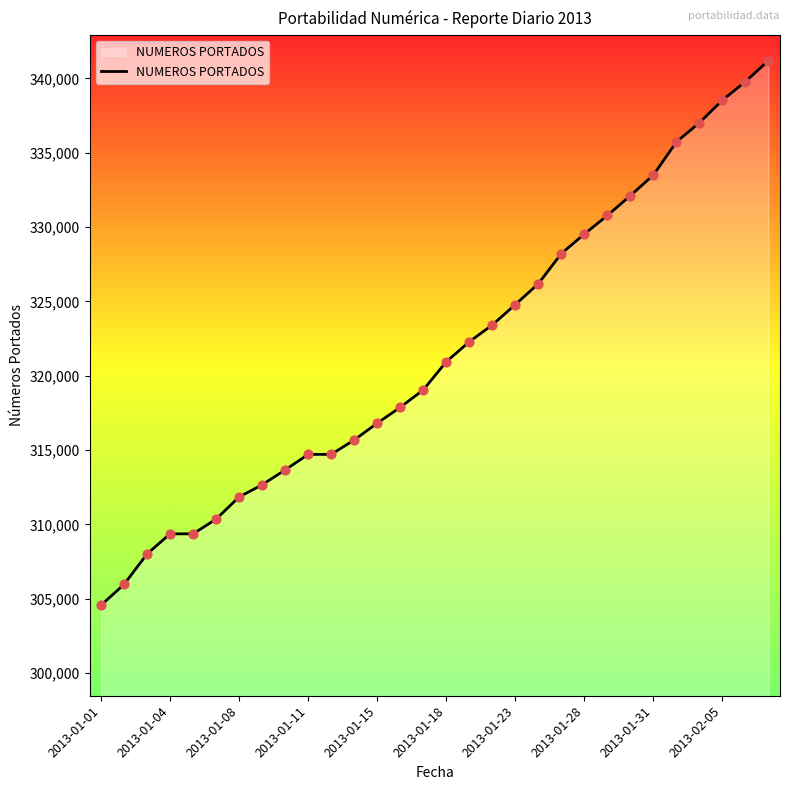

What is the greatest value displayed?

341200